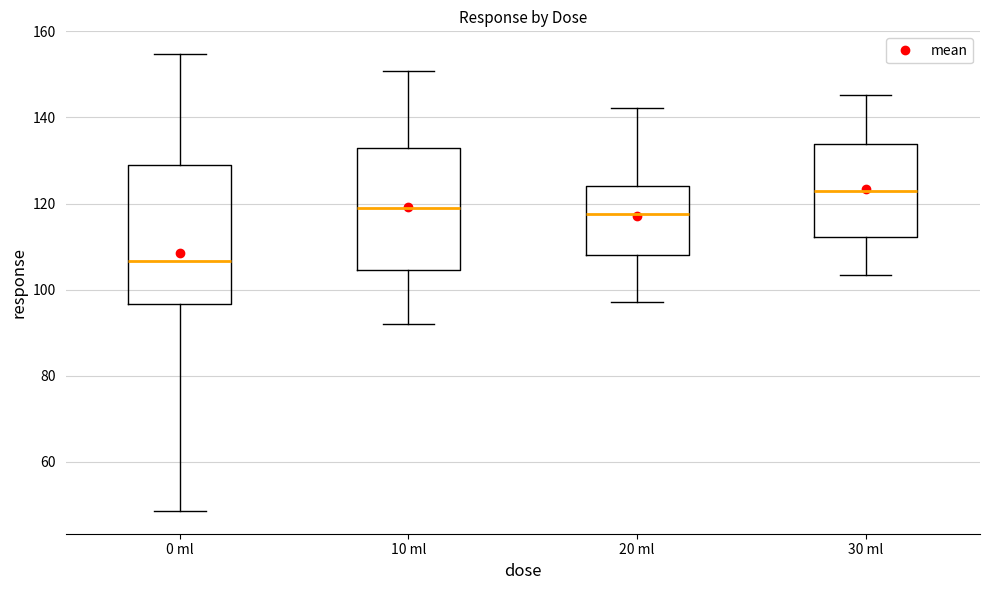

Where is the upper edge of the box for 0 ml on the y-axis? The values are not printed on the chart, so give them approximately, as read against the axis.

128